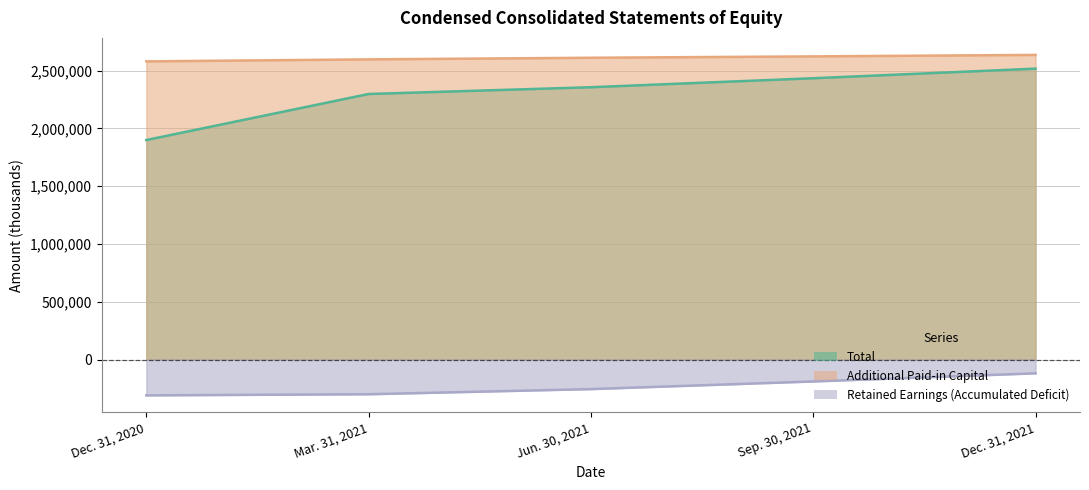

Between Mar. 31, 2021 and Jun. 30, 2021, which series saw the biggest shift?

Total